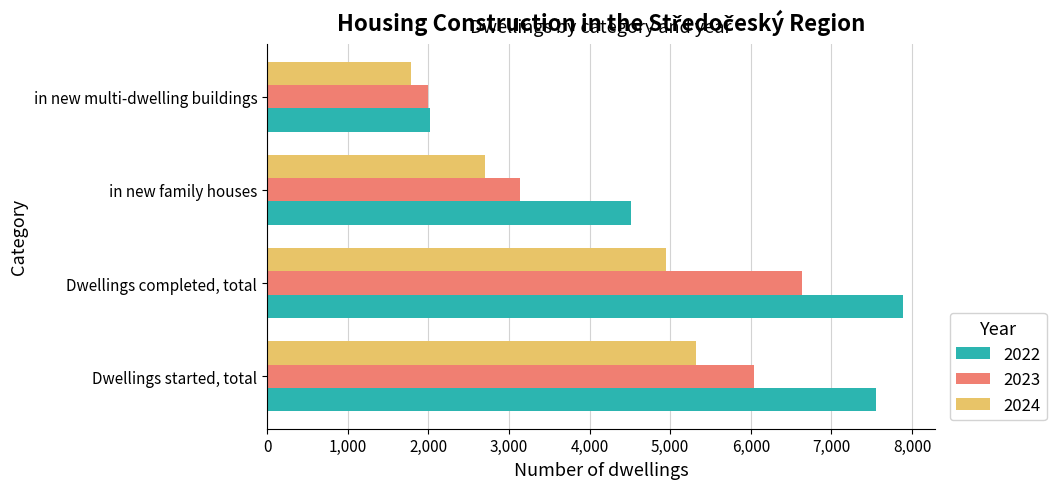

List the series in order of their peak value, lowest first.

2024, 2023, 2022